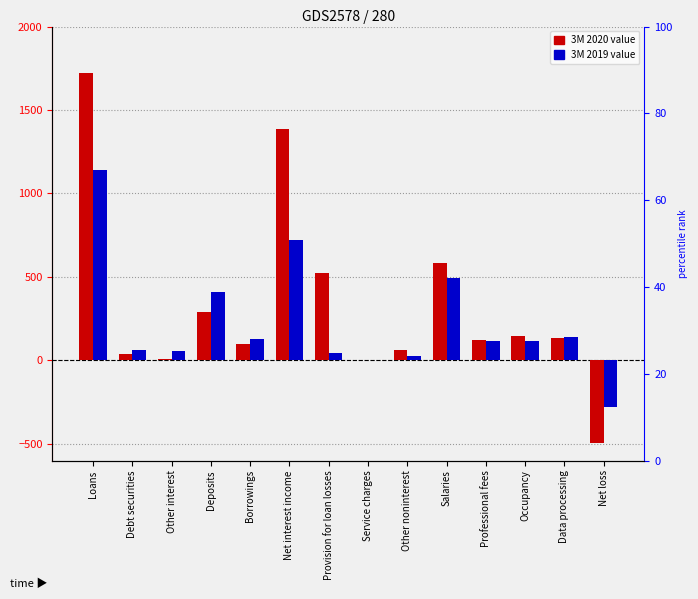

The value of 3M 2019 at Service charges is 6. True or false?

False